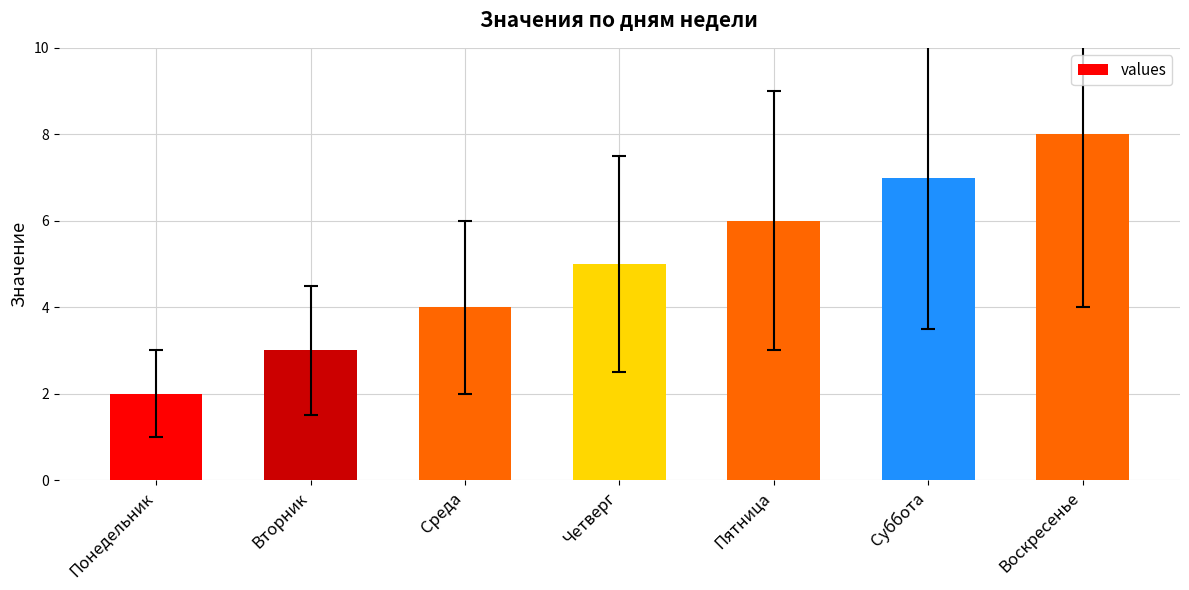

The value at Понедельник is 2. True or false?

True